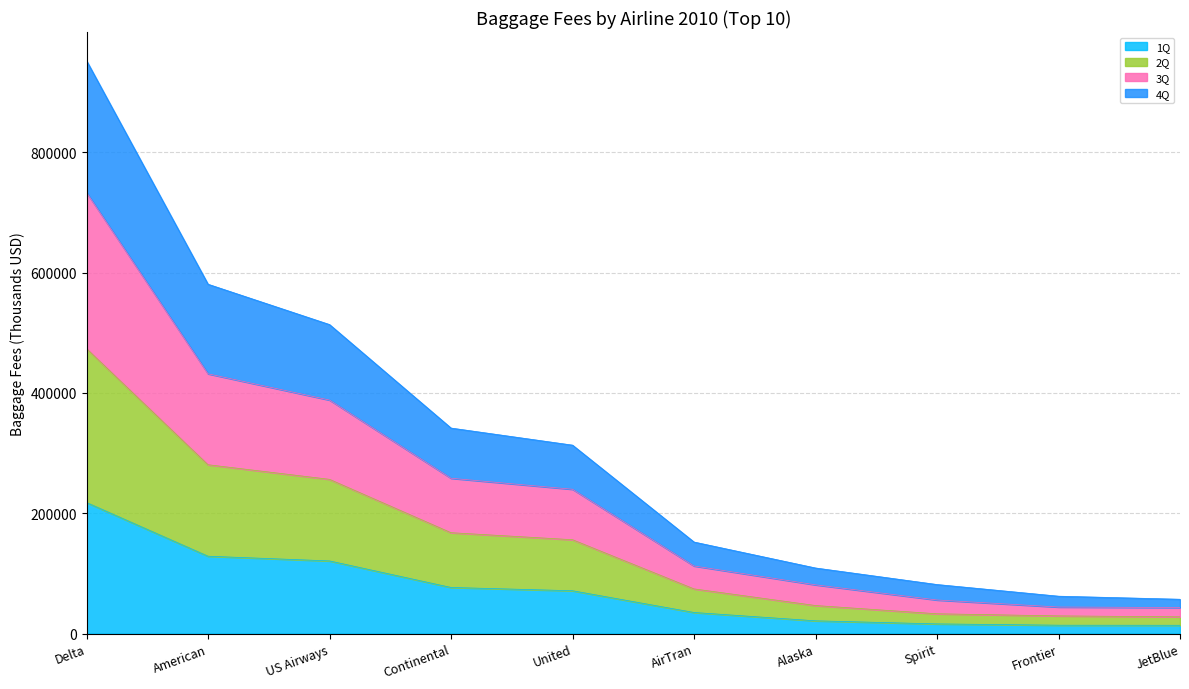

Does the chart have visible grid lines?

Yes